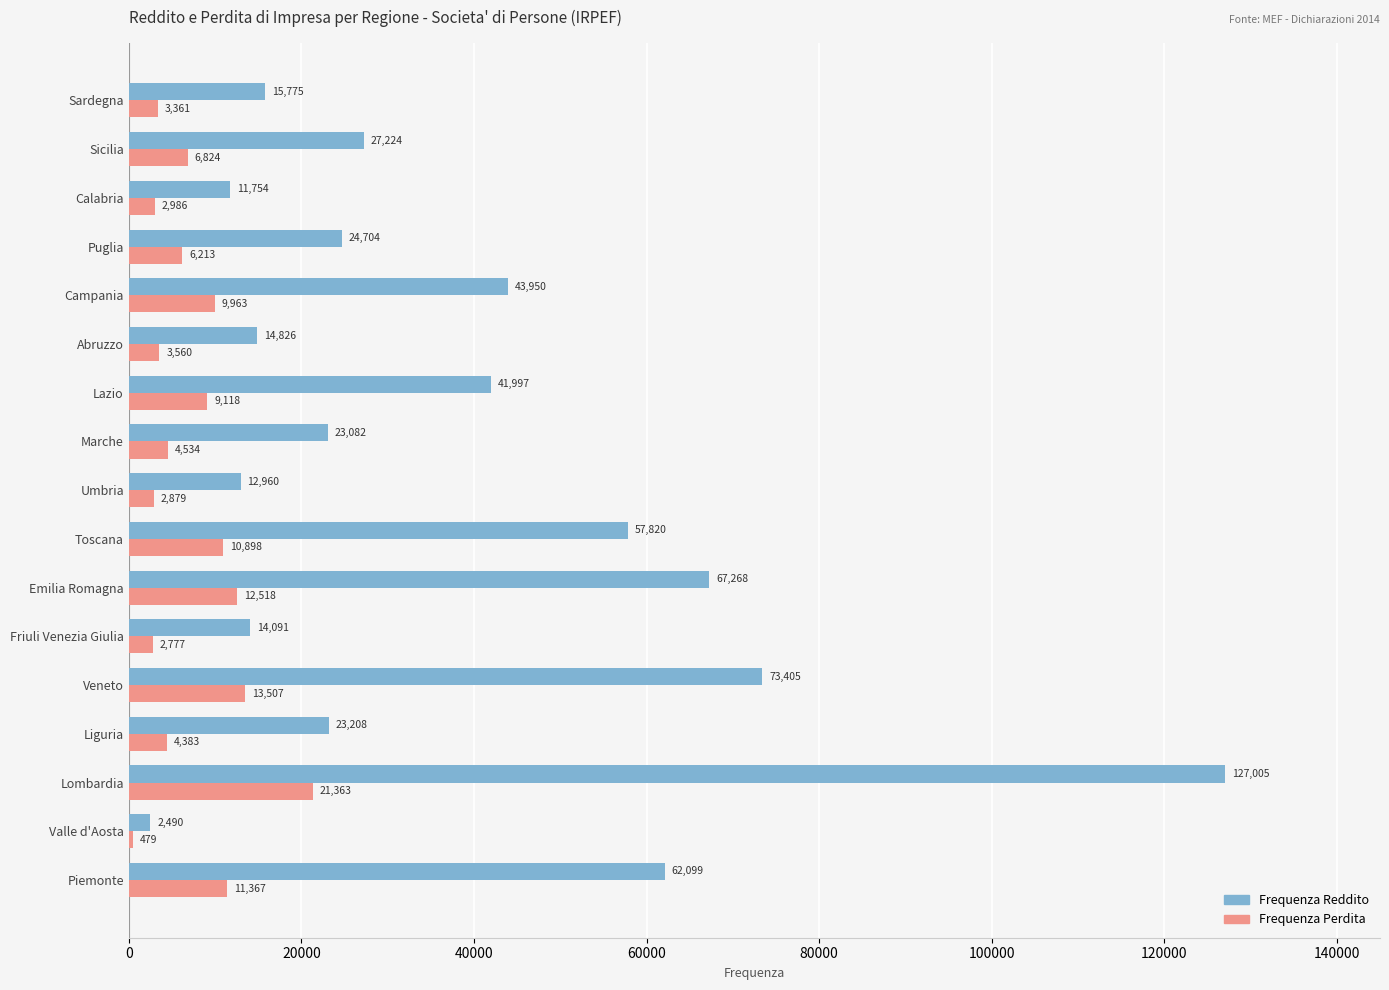

What is the smallest value displayed?

479